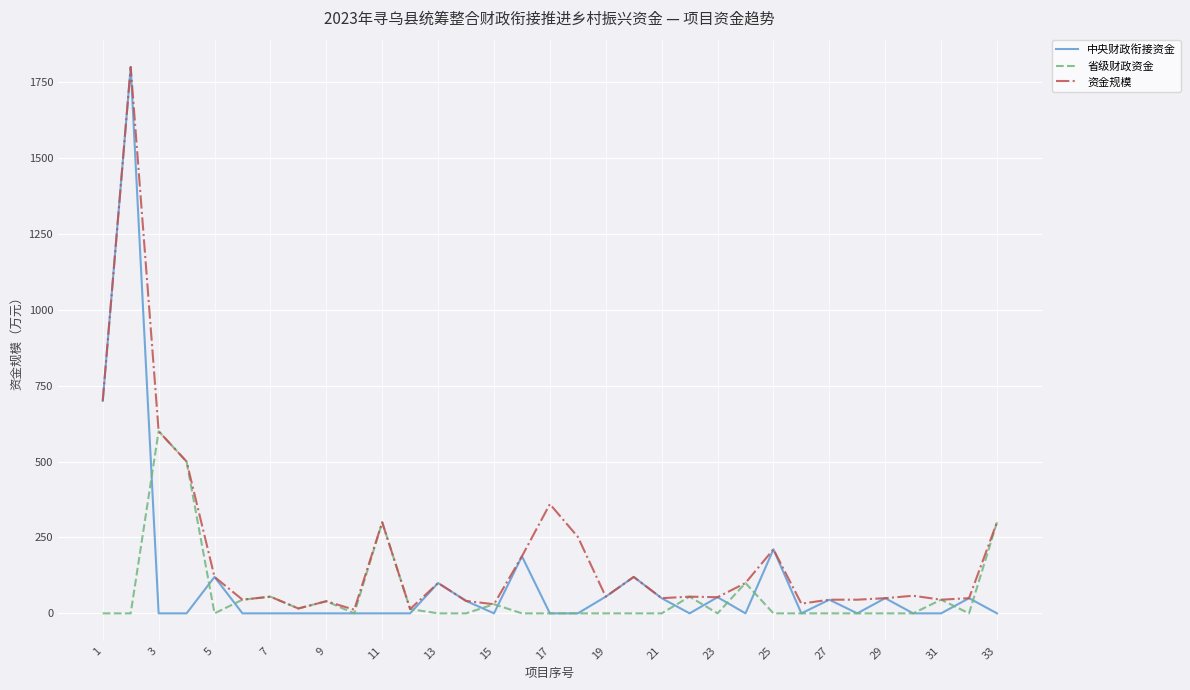

What is the greatest value displayed?

1800.0